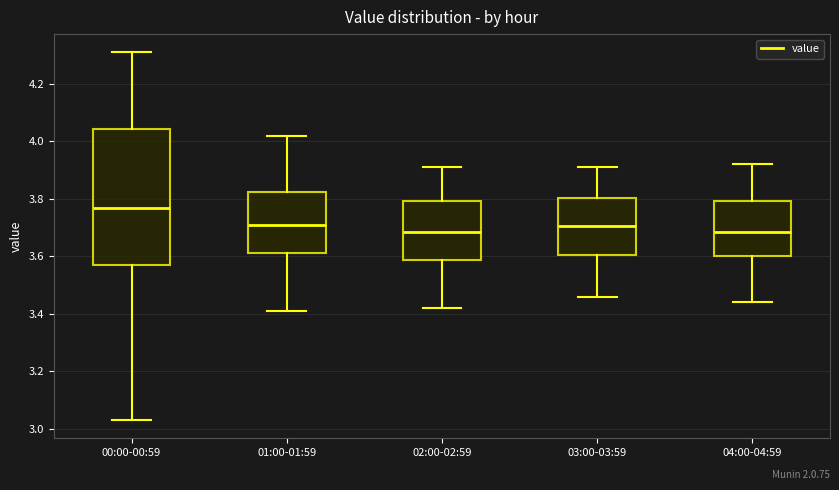

Comparing the boxes themselves (not the whiskers), which one is the tallest?

00:00-00:59